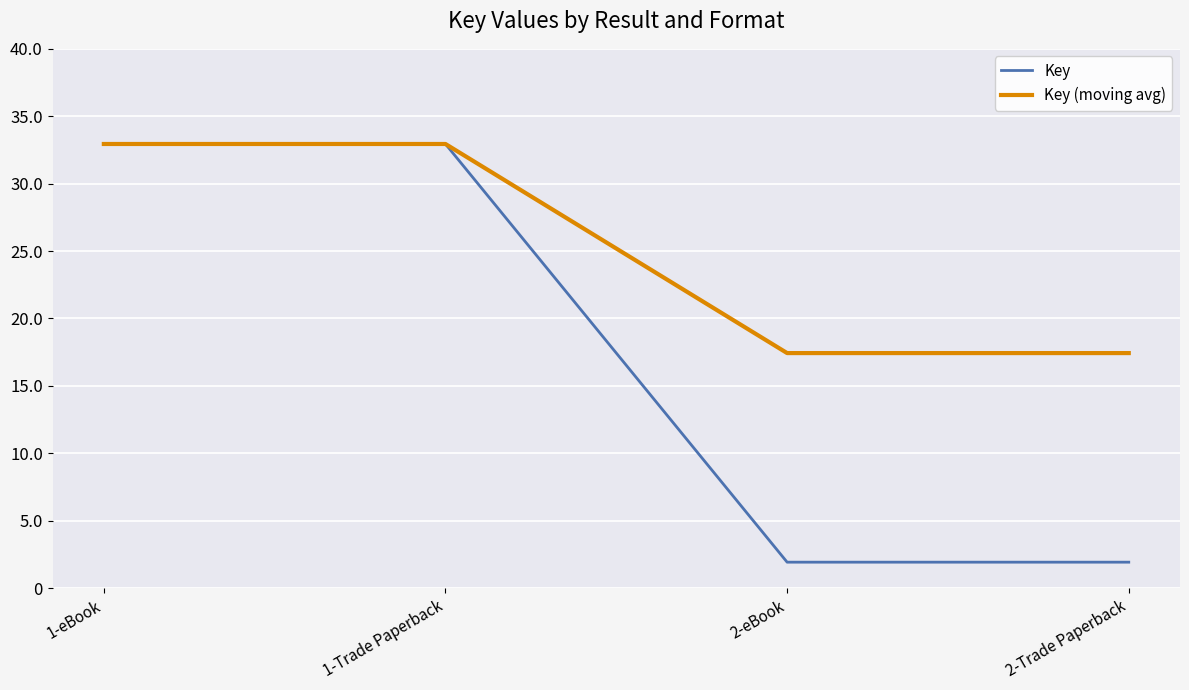

True or false: Key (moving avg) has a value of 8864384 at 2-eBook.

False